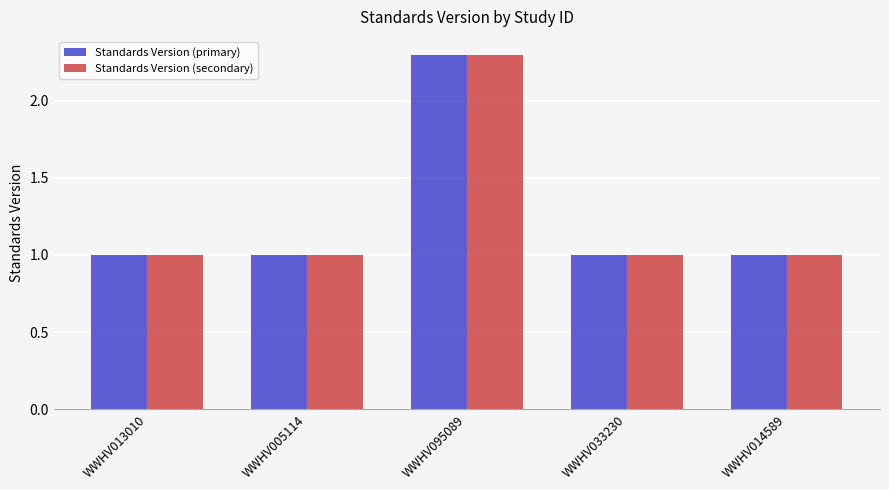

Is it true that Standards Version (primary) equals 1.6 at WWHV033230?

False